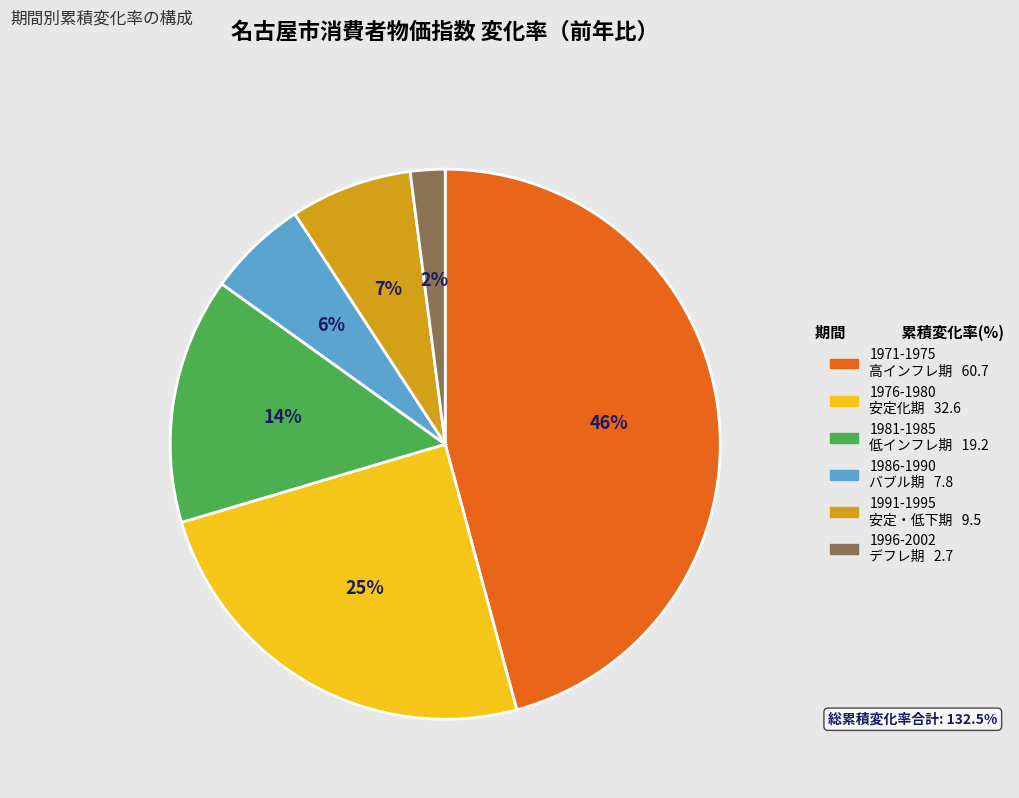

Does any single category account for the majority?

No